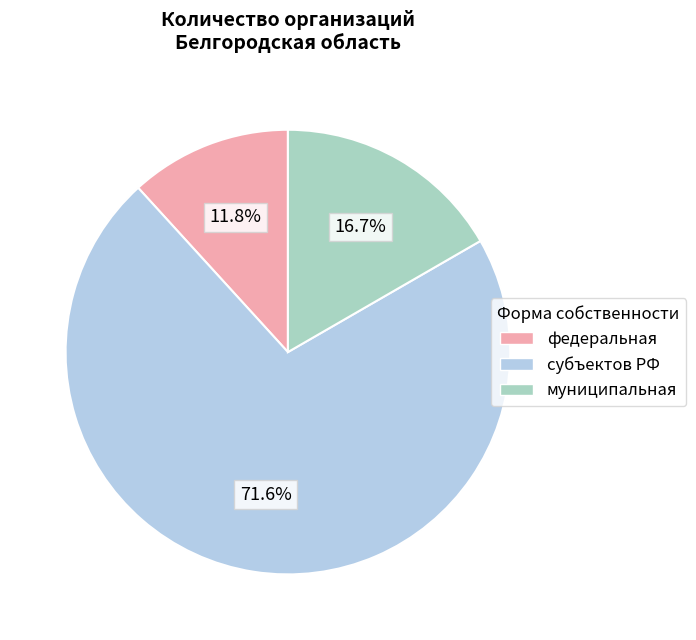

How much of the chart is everything except муниципальная?

83.3%